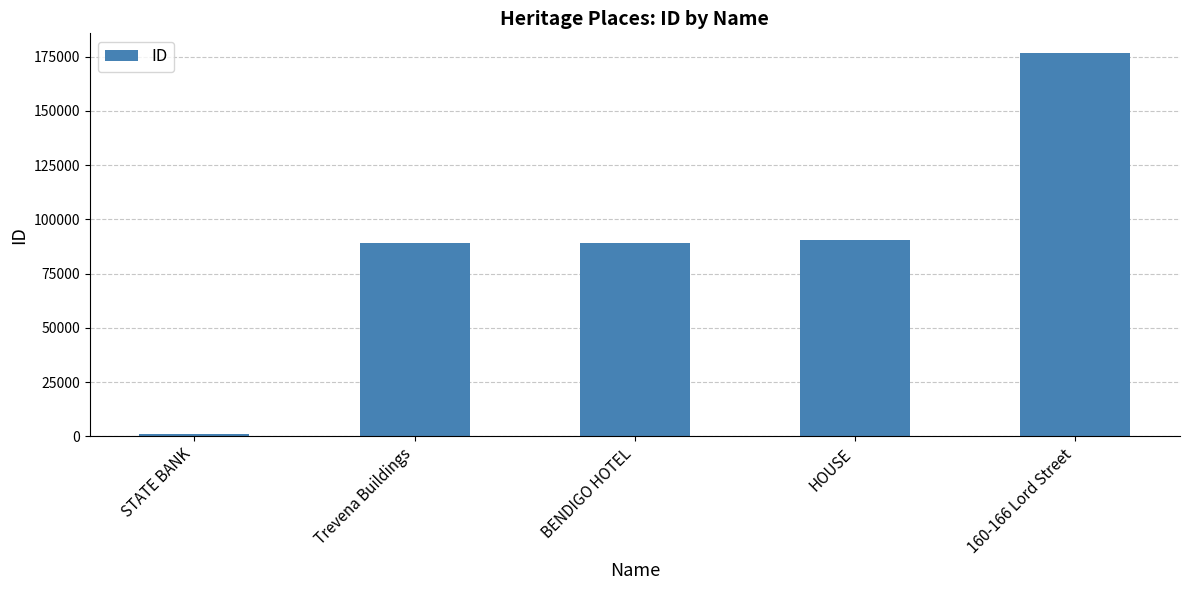

At which category does the chart reach its peak across all series?

160-166 Lord Street